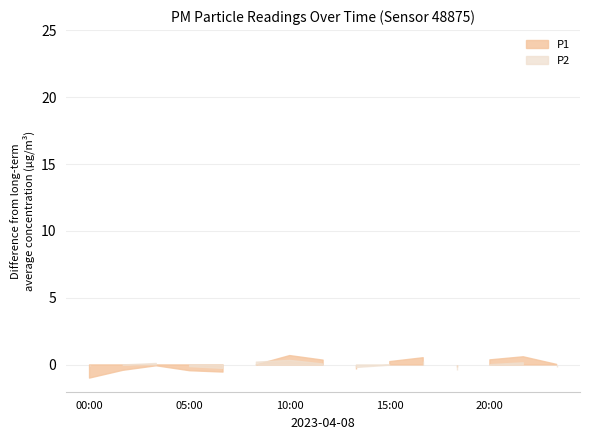

At which category does the chart reach its minimum across all series?

18:20